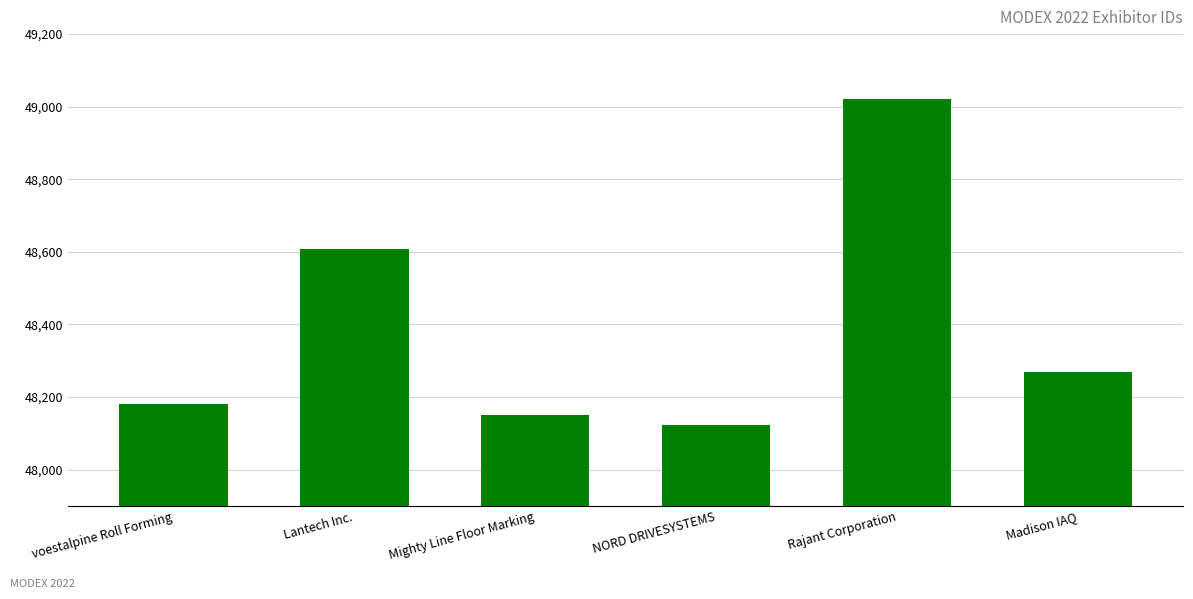

True or false: the data shows 77108 at Madison IAQ.

False